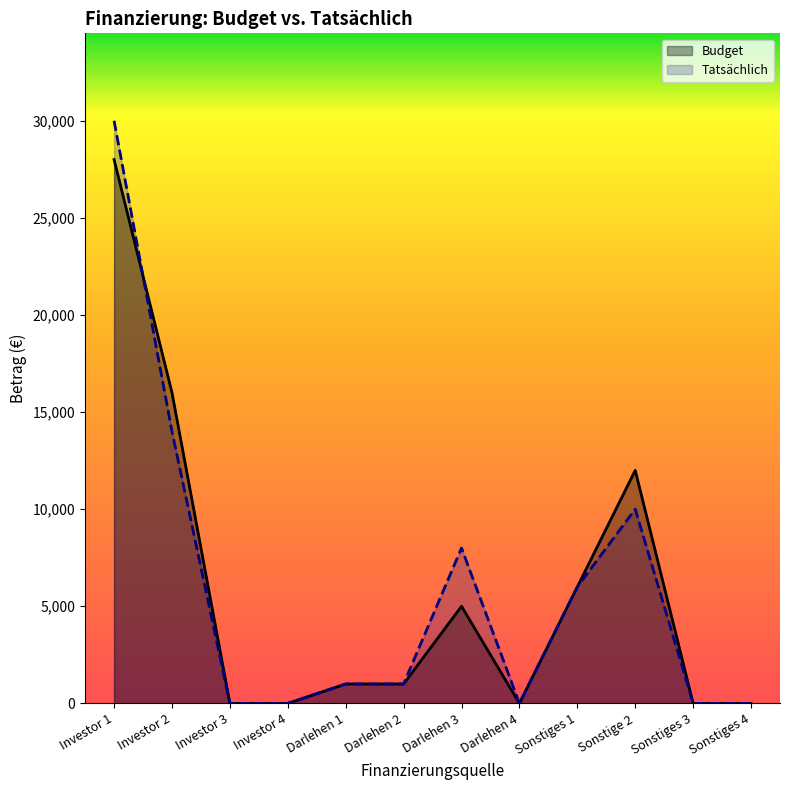

What is the sum of the Budget values at Investor 1 and Darlehen 3?

33000